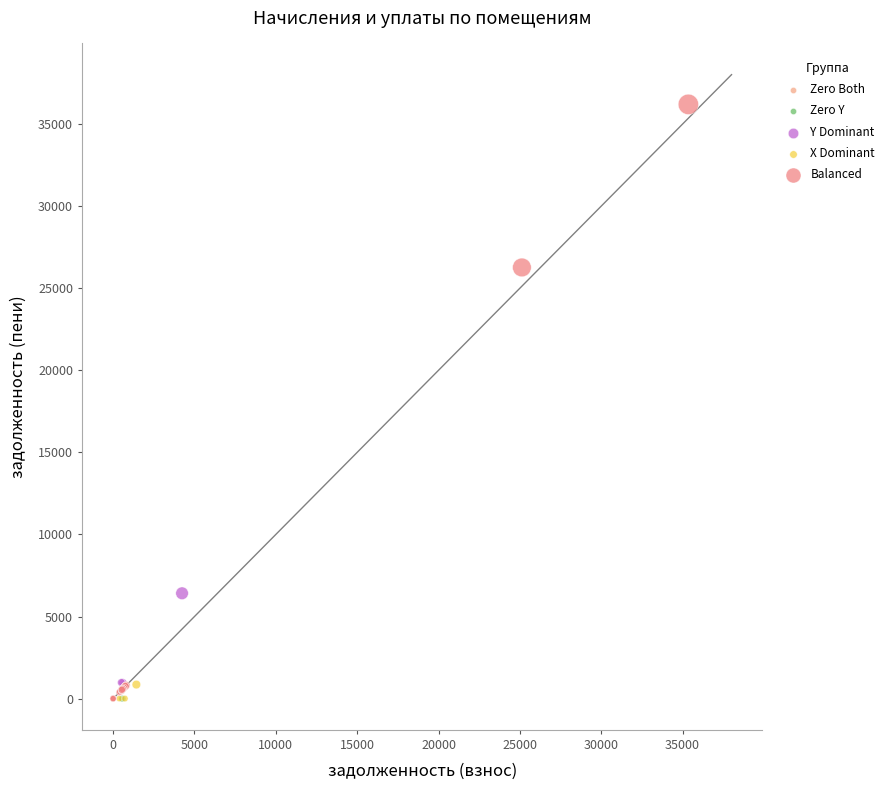

What are all the series names shown in the legend?

Zero Both, Zero Y, Y Dominant, X Dominant, Balanced